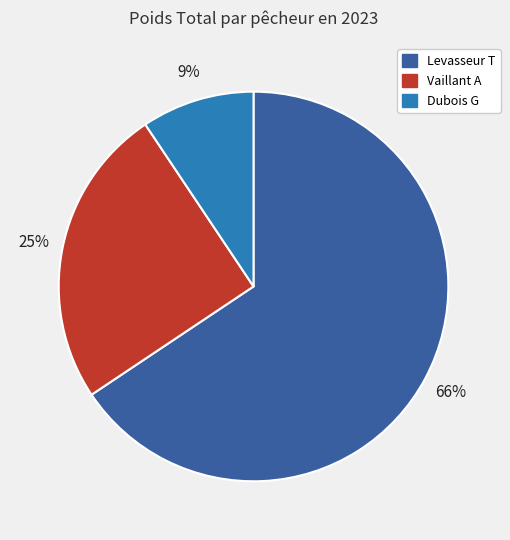

What percentage is the Dubois G slice, to the nearest percent?

9%